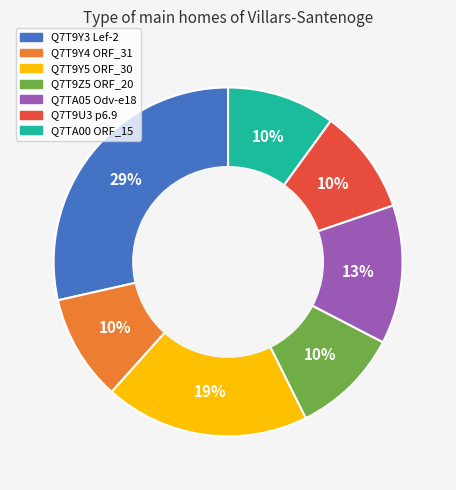

Does Q7T9U3 p6.9 account for over 50% of the chart?

No